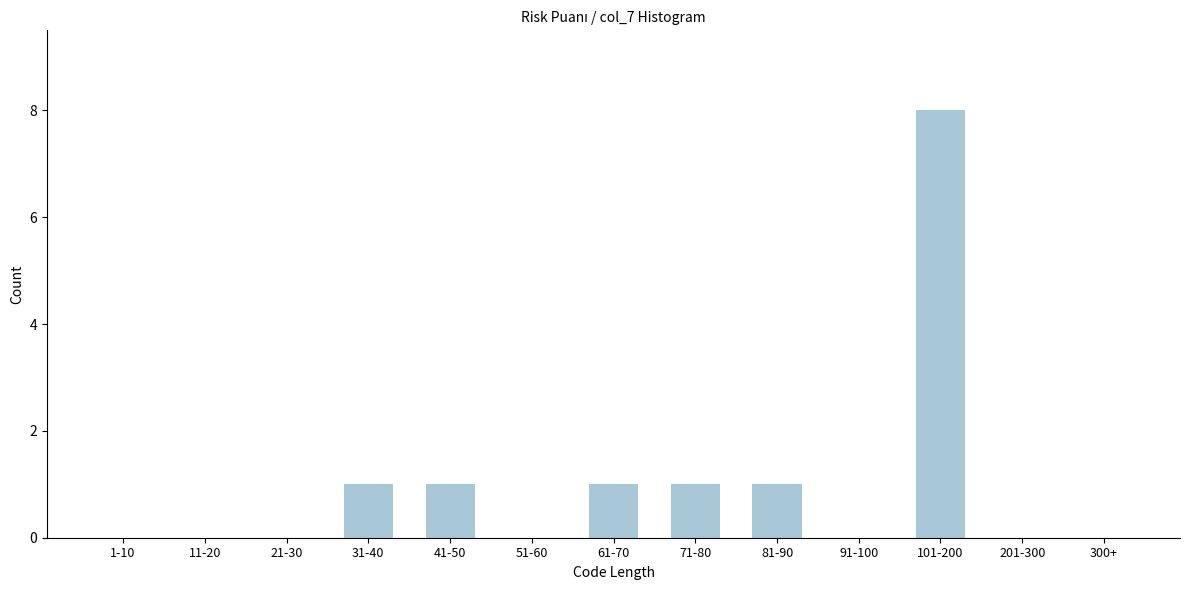

Reading left to right, what are all the values shown in this chart?

1-10=0	11-20=0	21-30=0	31-40=1	41-50=1	51-60=0	61-70=1	71-80=1	81-90=1	91-100=0	101-200=8	201-300=0	300+=0